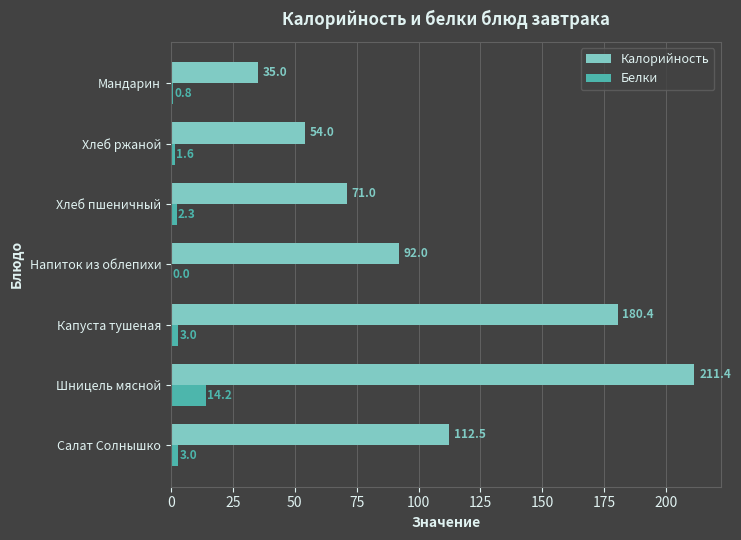

At which category is the sum across all series the highest?

Шницель мясной